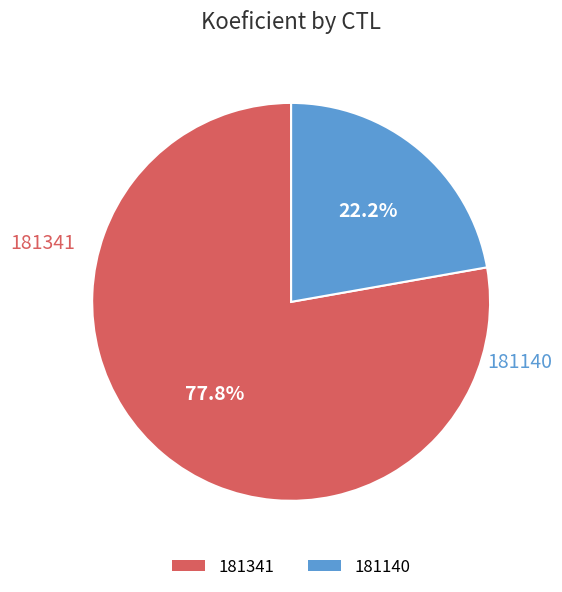

To the nearest percent, what percentage of the pie is 181140?

22%